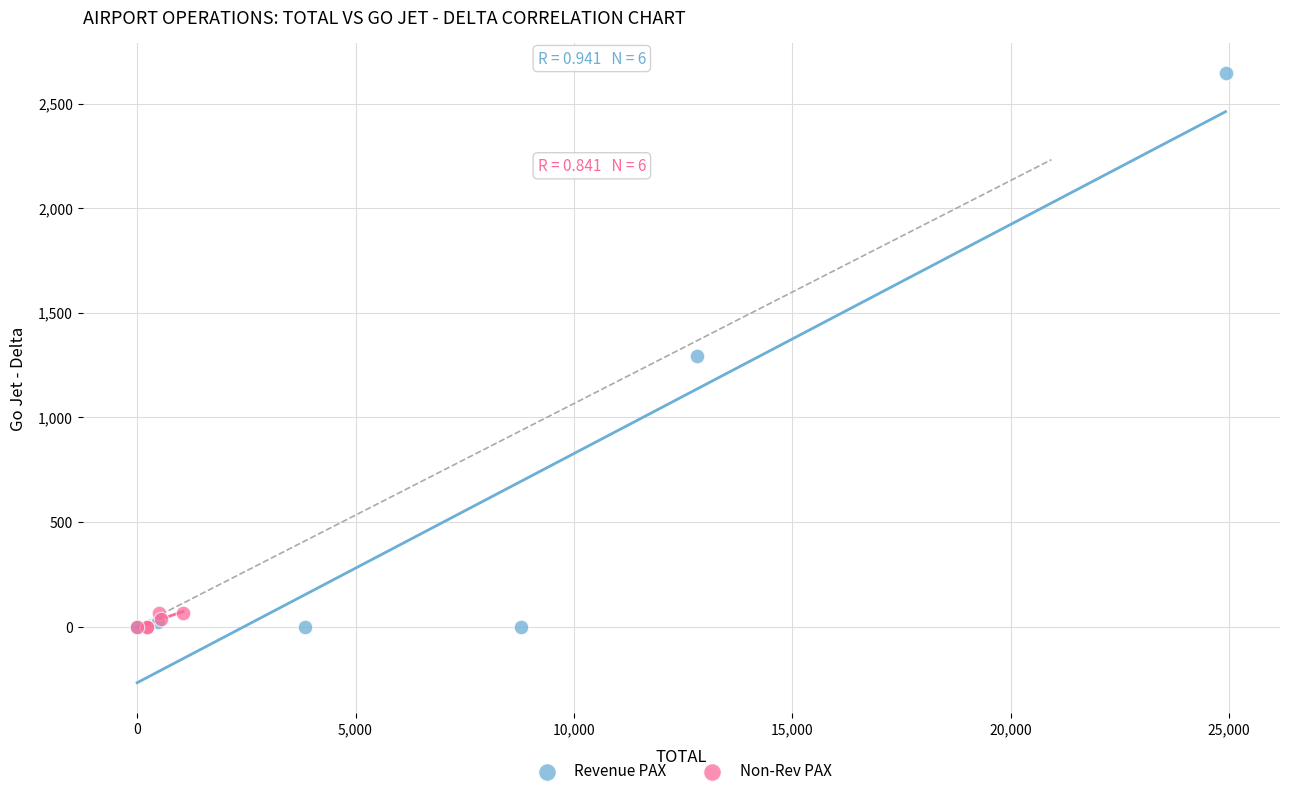

Which series has the largest Y range (max minus min)?

Revenue PAX